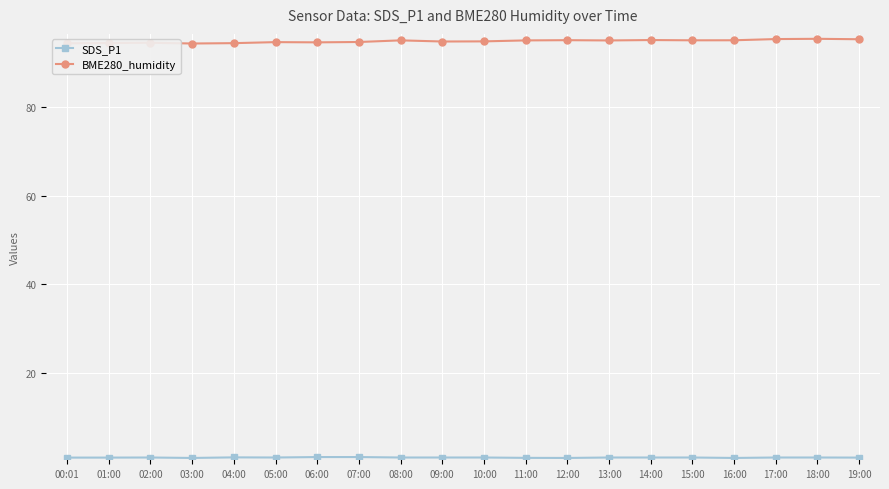

What is the label of the 1st point from the right?

19:00